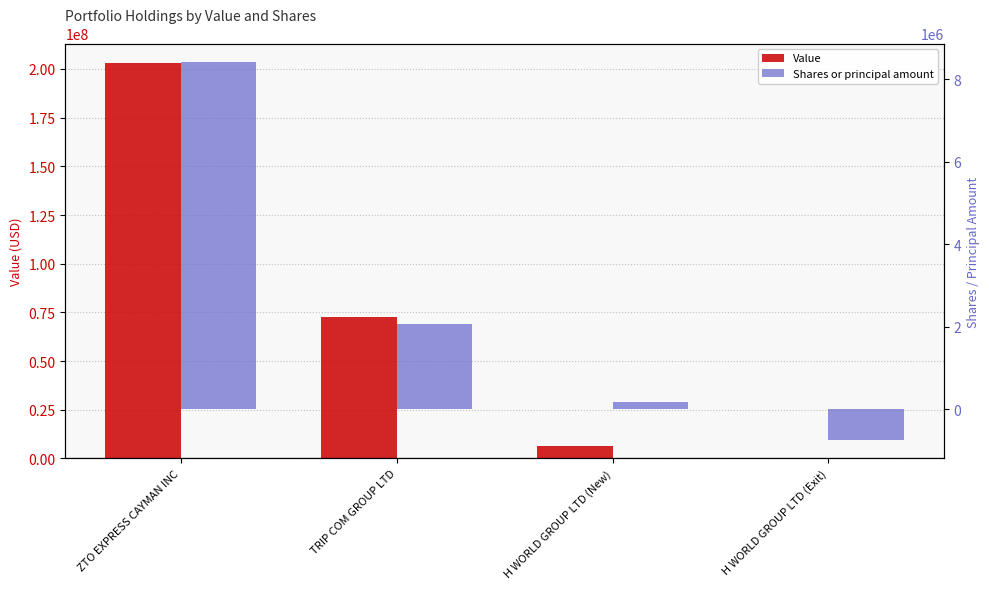

What position from the right is H WORLD GROUP LTD (New)?

2